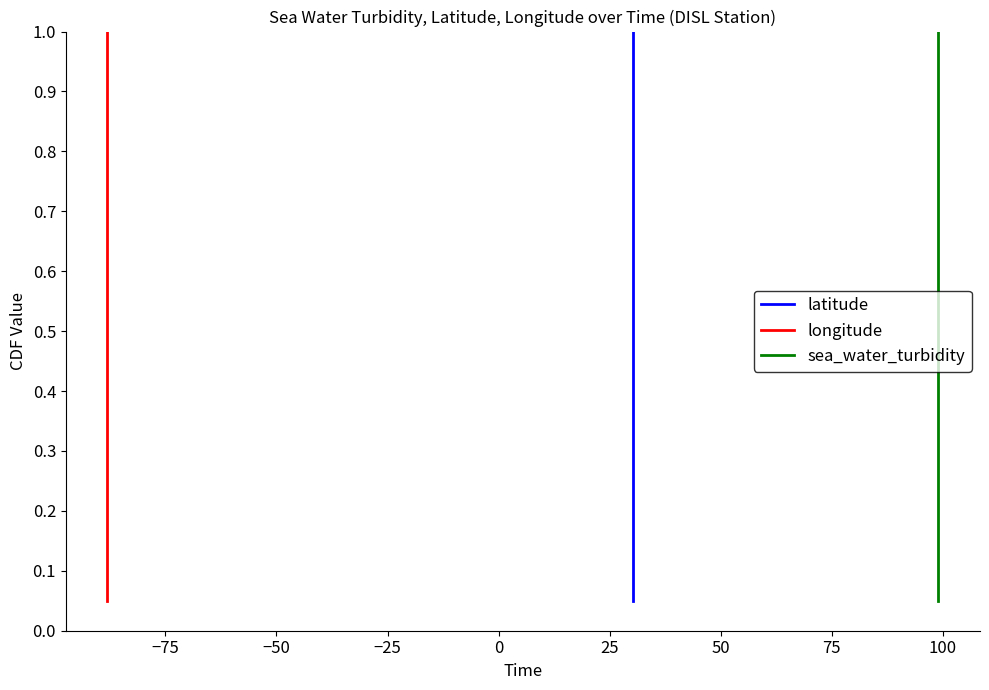

Is it true that latitude equals 1.4 at 18?

False